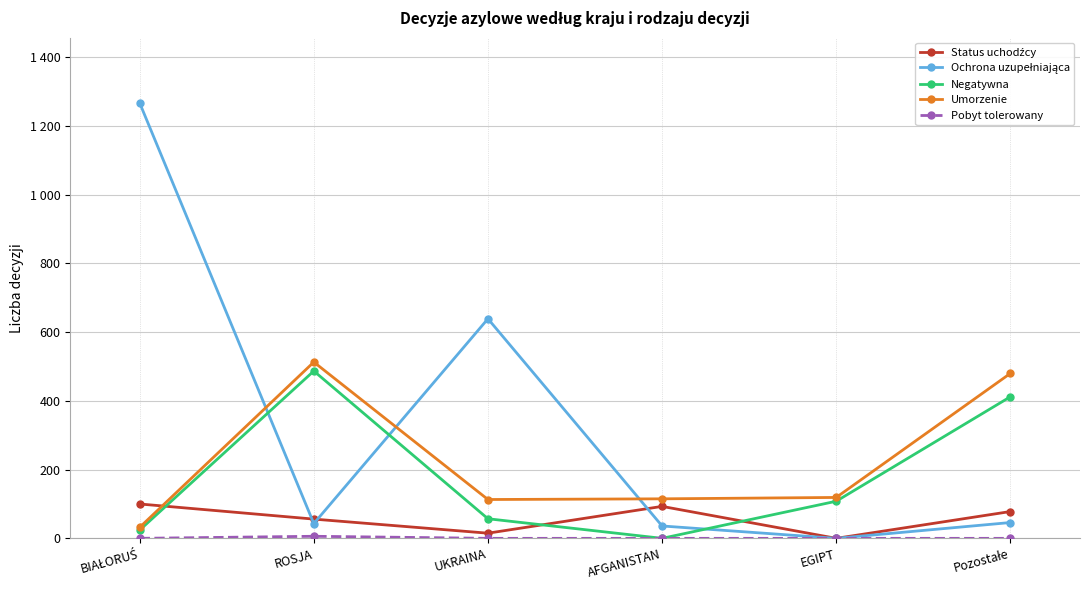

Which category has the highest value in the Pobyt tolerowany series?

ROSJA